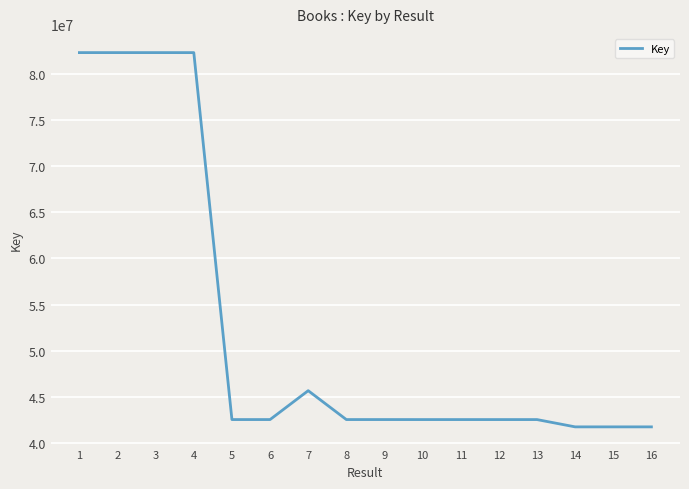

What is the difference between the values at 10 and 3?

39781759